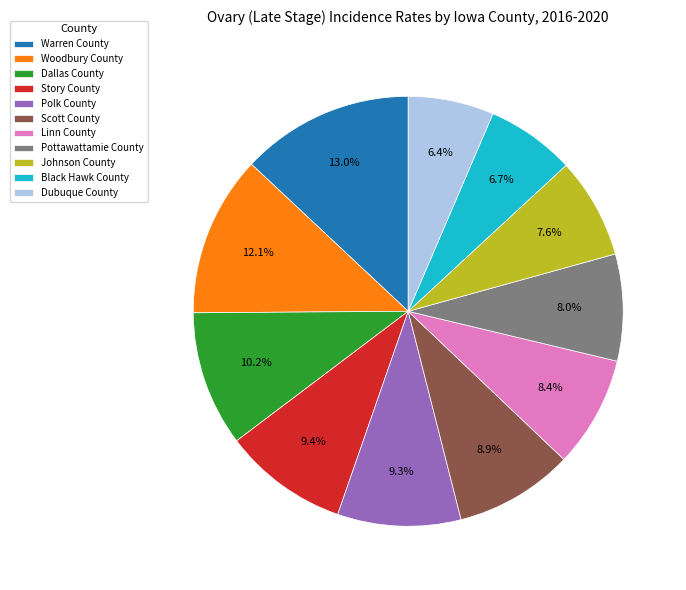

Count the number of slices in the pie.

11